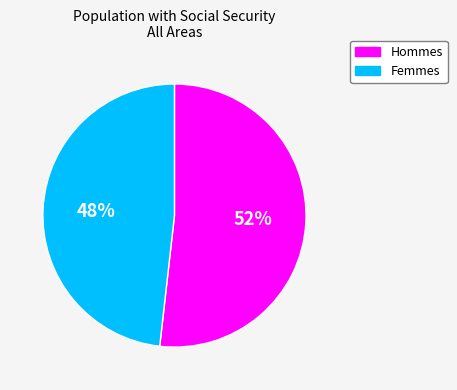

To the nearest percent, what is the difference between the largest and smallest slice percentages?

4%